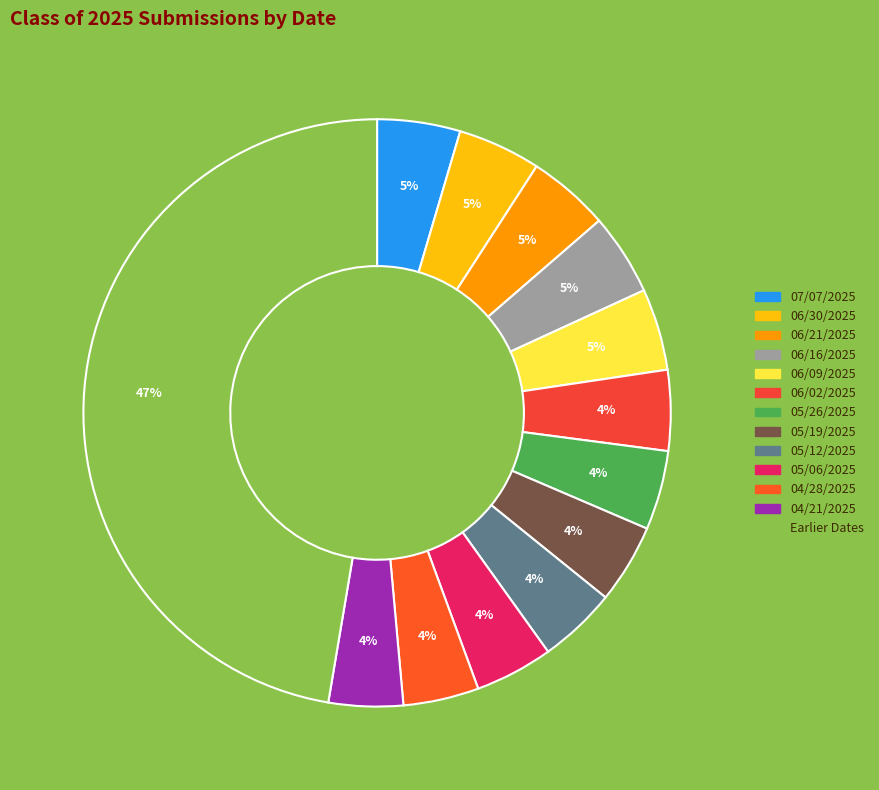

Combined, what portion of the pie is 05/26/2025 and 04/21/2025?

8.5%